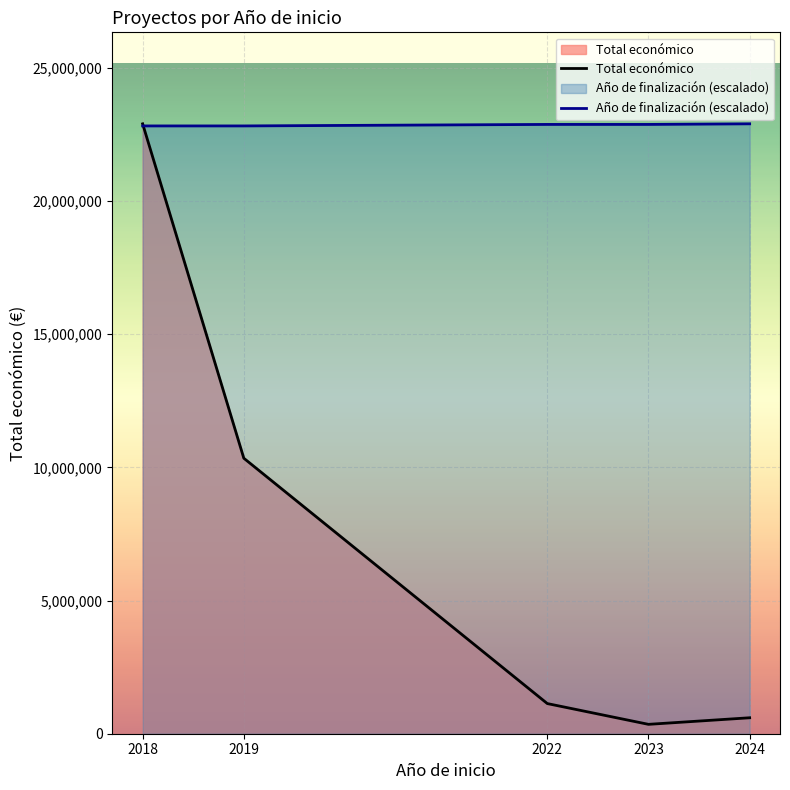

What is the difference between the Total económico values at 2024 and 2019?

9746033.0